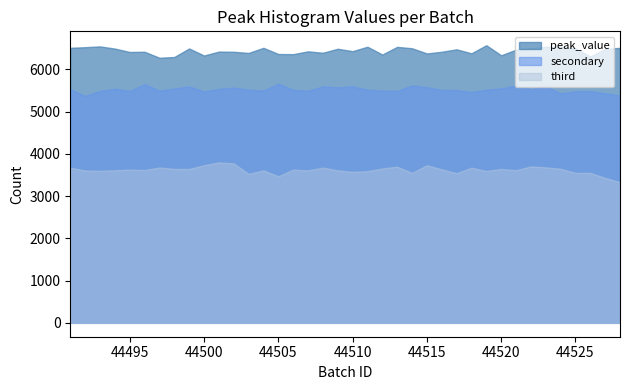

How many interior local valleys (lower than both neighbors) does the data have?

12